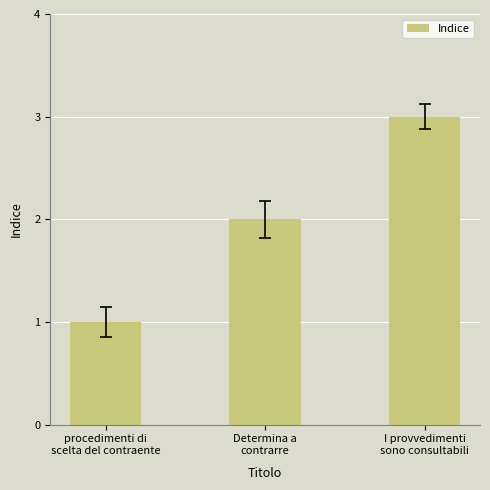

Which label corresponds to the largest value in the chart?

I provvedimenti
sono consultabili